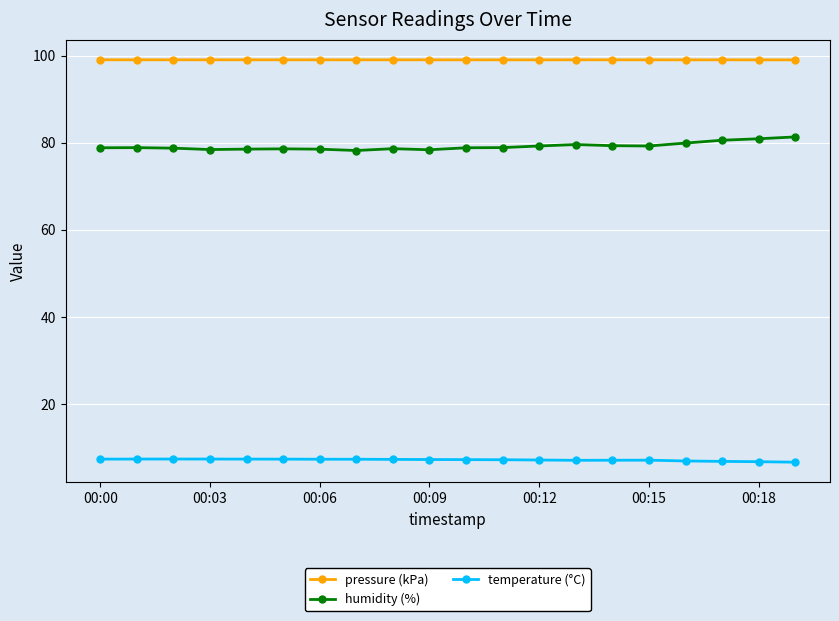

What is the sum of all pressure (kPa) values?

1980.4